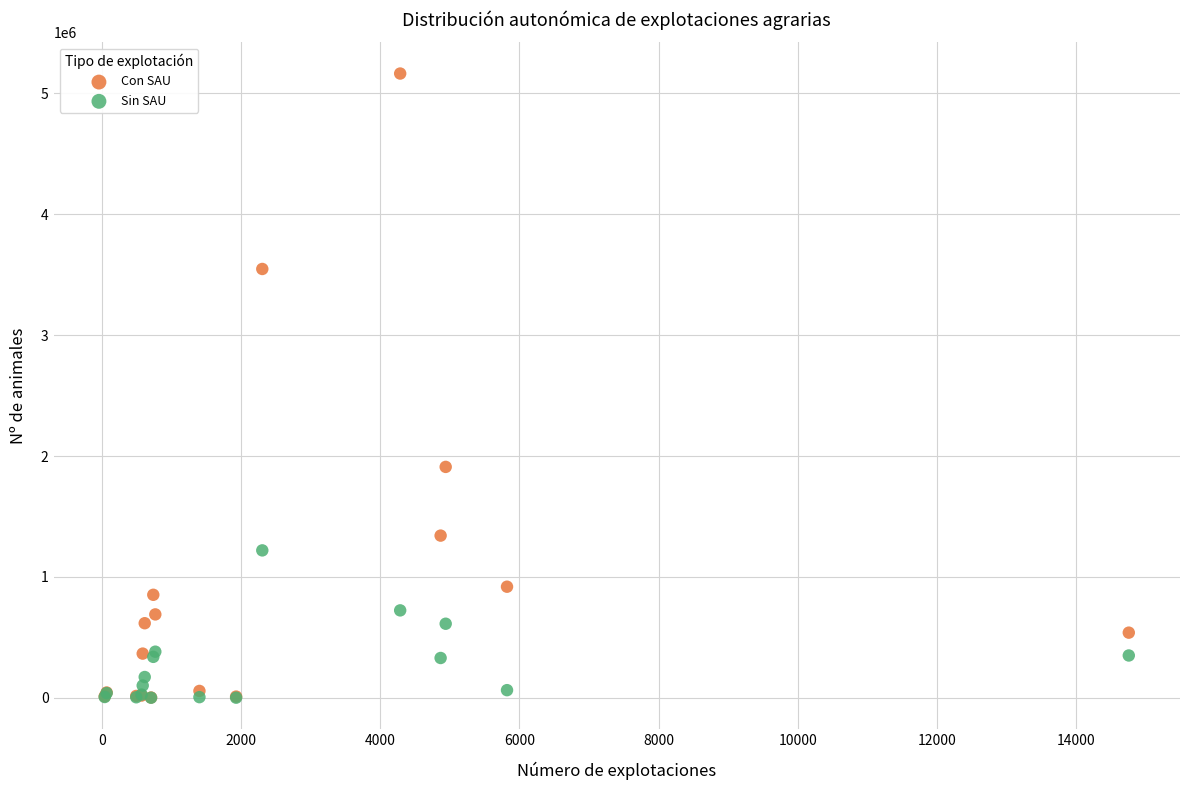

Which series has the widest spread of Y values?

Con SAU